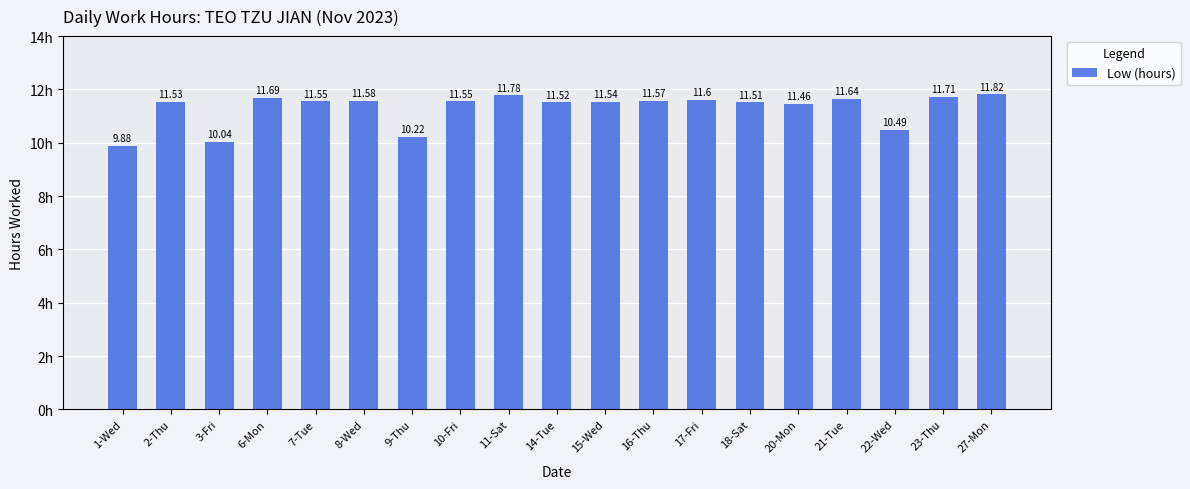

What is the difference between the second highest and second lowest values?

1.7